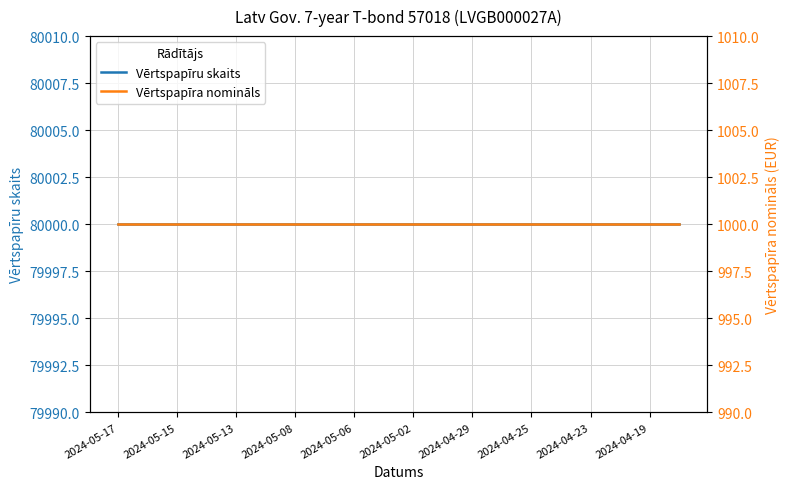

Is it true that Vērtspapīru skaits equals 80000 at 15?

True